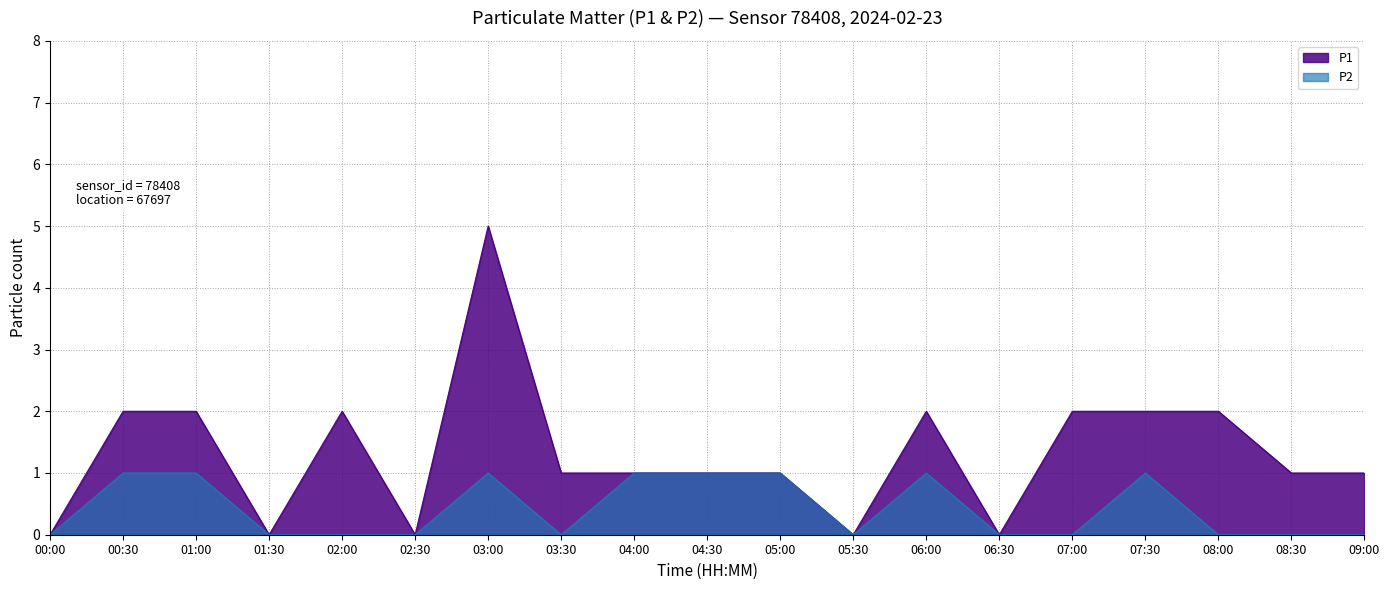

Is the value of P2 at 01:30 greater than the value of P1 at 09:00?

No